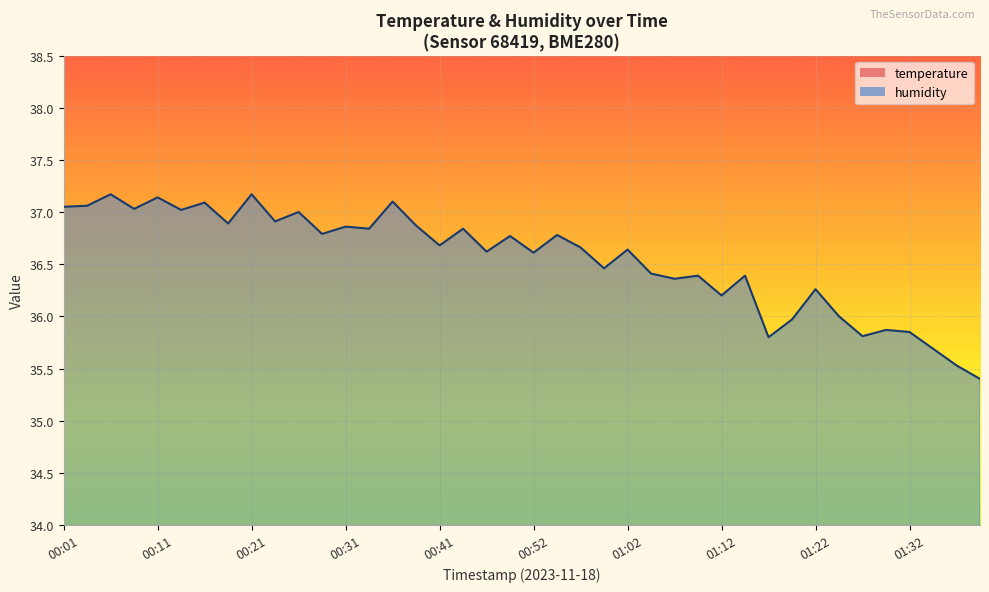

In humidity, how many points are lower than both neighbors (excluding endpoints)?

14